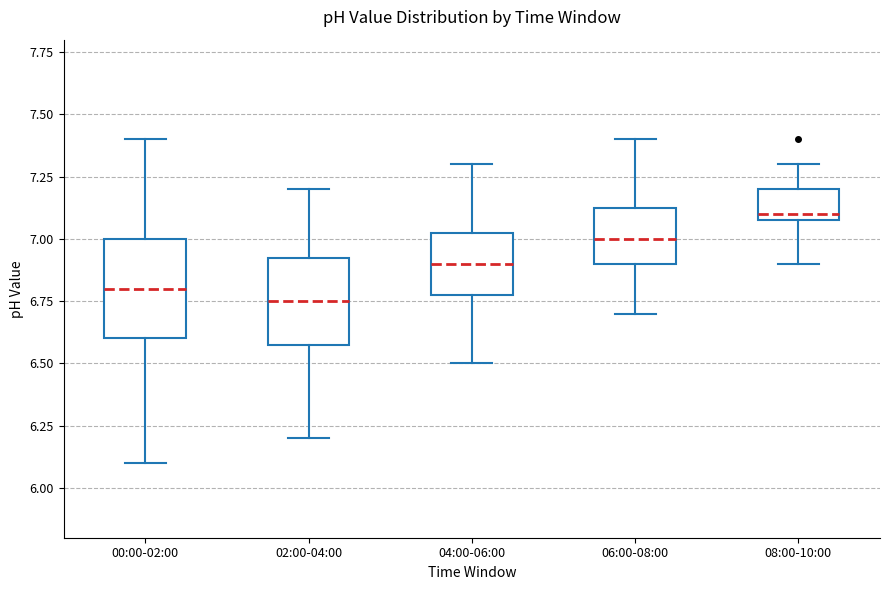

Reading left to right, transcribe this box plot: for each box, give where its median line is, the range the box spans, and where its two whiskers end, as read against the y-axis. The values are not printed on the chart, so give them approximately, as read against the axis.

00:00-02:00: median 6.80, box 6.60 to 7.00, whiskers 6.10 to 7.40
02:00-04:00: median 6.75, box 6.60 to 6.95, whiskers 6.20 to 7.20
04:00-06:00: median 6.90, box 6.80 to 7.05, whiskers 6.50 to 7.30
06:00-08:00: median 7.00, box 6.90 to 7.15, whiskers 6.70 to 7.40
08:00-10:00: median 7.10 (just above the box's lower edge), box 7.10 to 7.20, whiskers 6.90 to 7.30